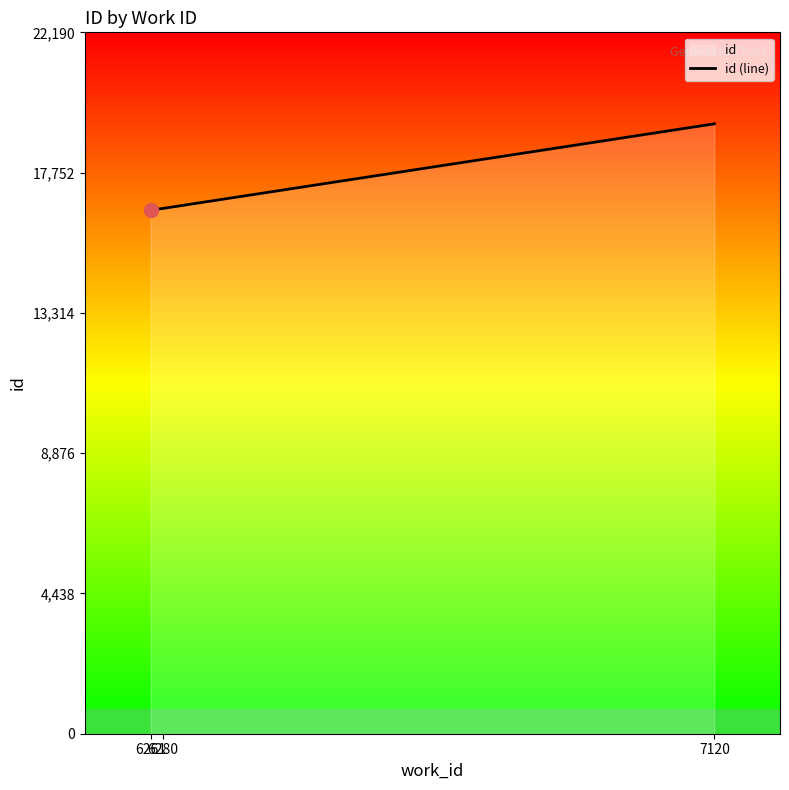

How many values are below 16620?

1